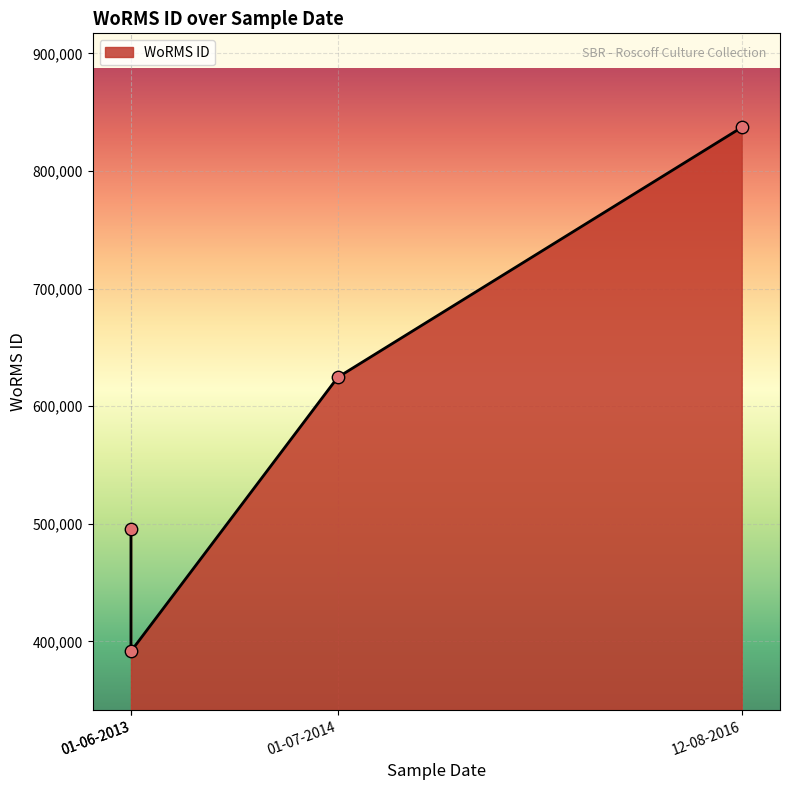

Approximately how many times larger is the value at 12-08-2016 compared to 01-07-2014?

1.3